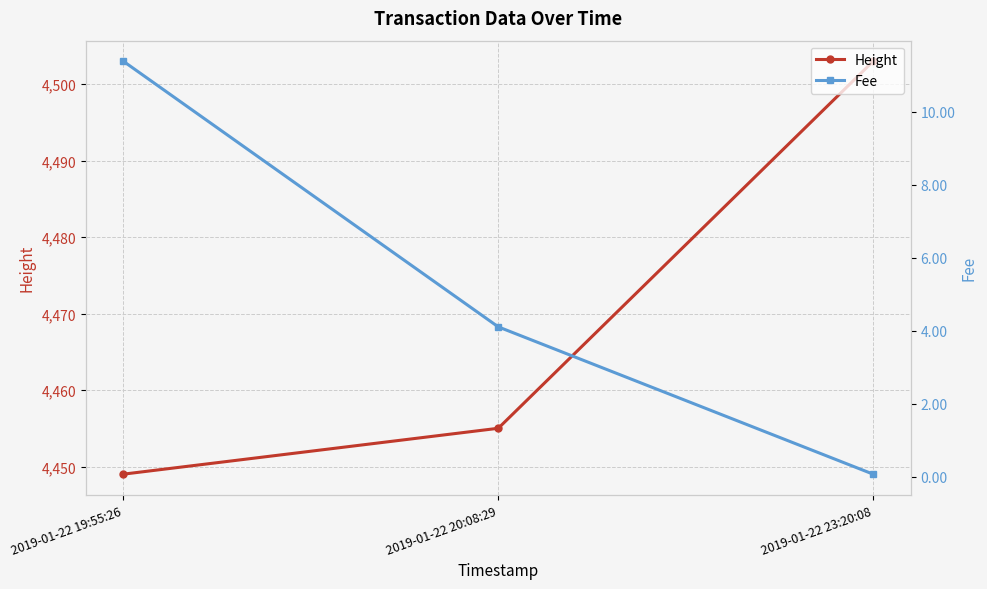

The value of Height at 2019-01-22 20:08:29 is 2190.7. True or false?

False